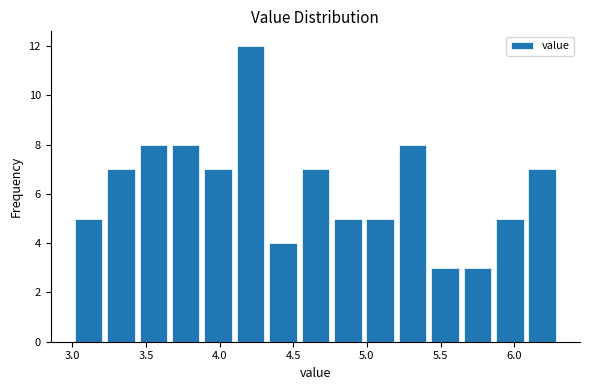

How tall is the bar that spans 4.76 to 4.98 on the x-axis? Neither the bar edges nor the heights are printed on the chart, so give them approximately, as read against the axes.

5